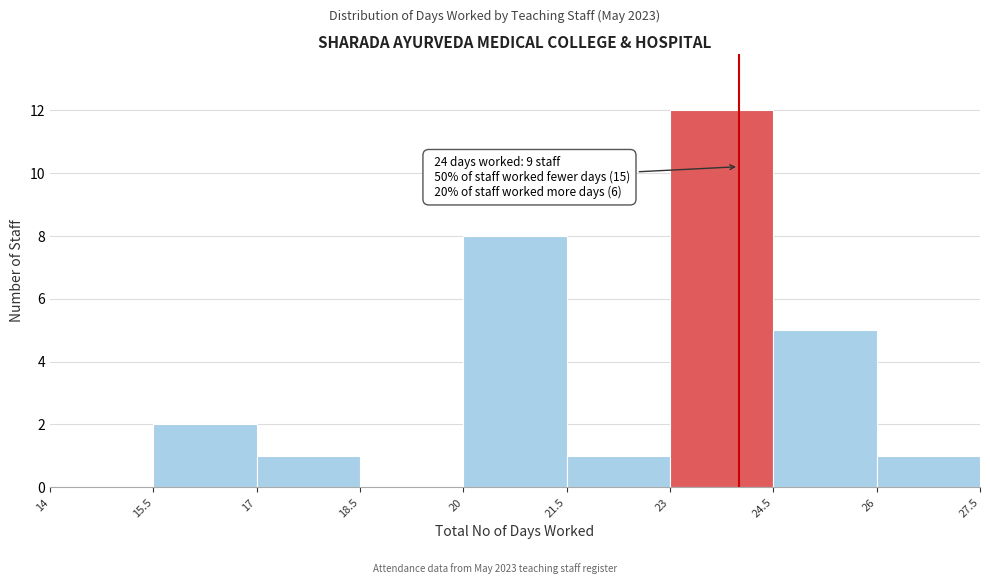

Over which range of the x-axis is the bar tallest?

23 to 24.5